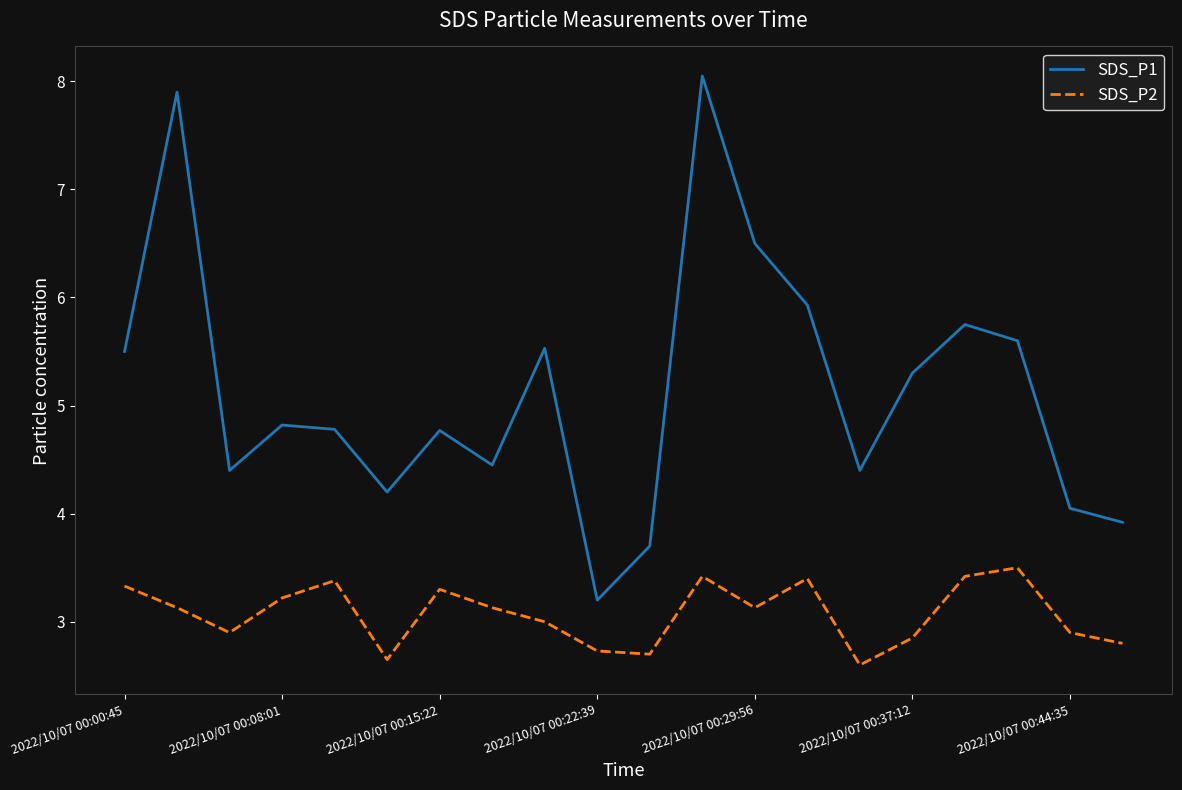

What is the sum of all SDS_P1 values?

102.8